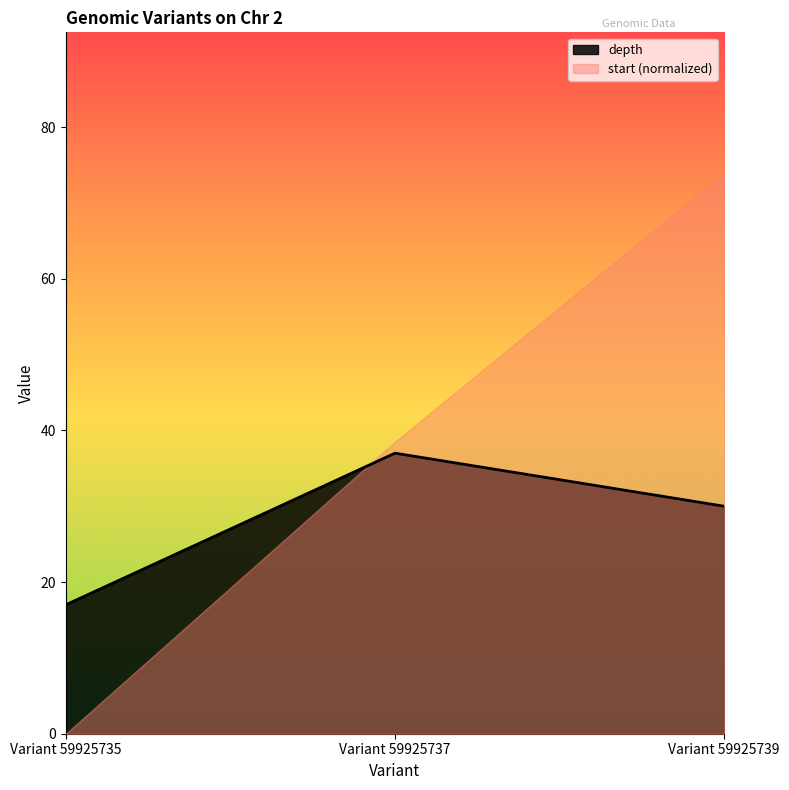

The chart shows a value of 30 at Variant 59925739. True or false?

True